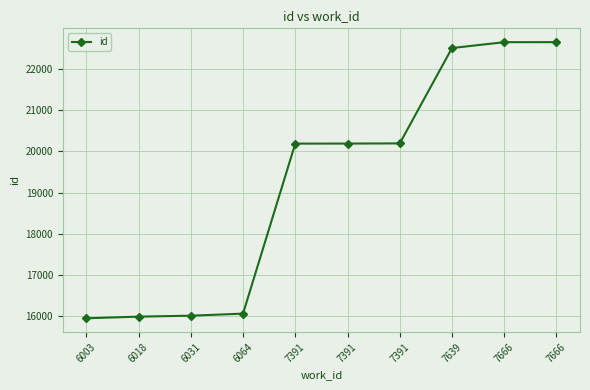

Is this an area chart (filled region under the line)?

No